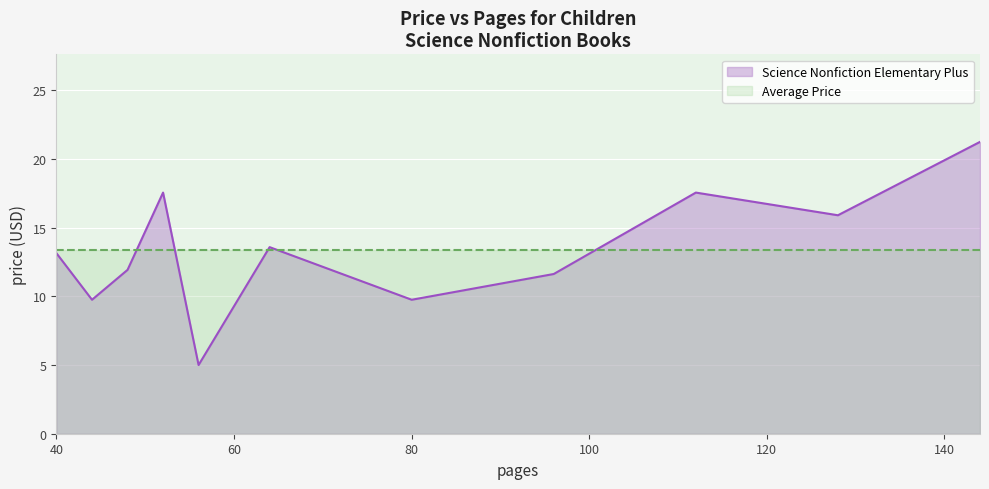

What is the approximate value at 33?

12.0